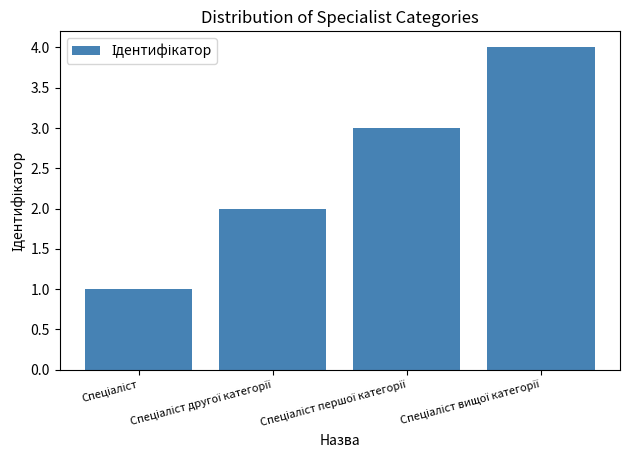

What is the sum of all values?

10